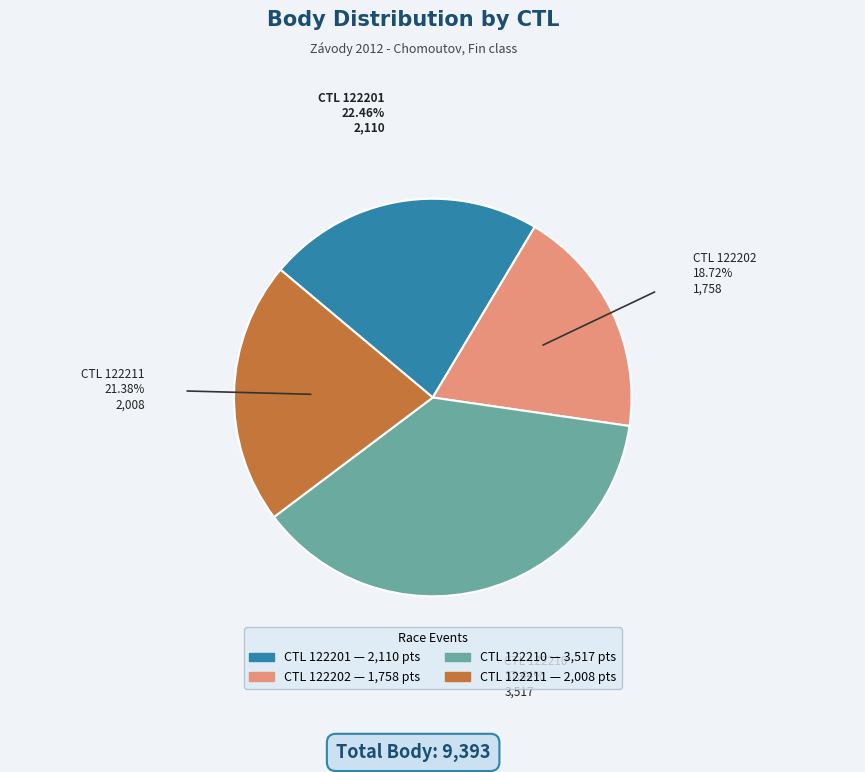

Does any single category account for the majority?

No